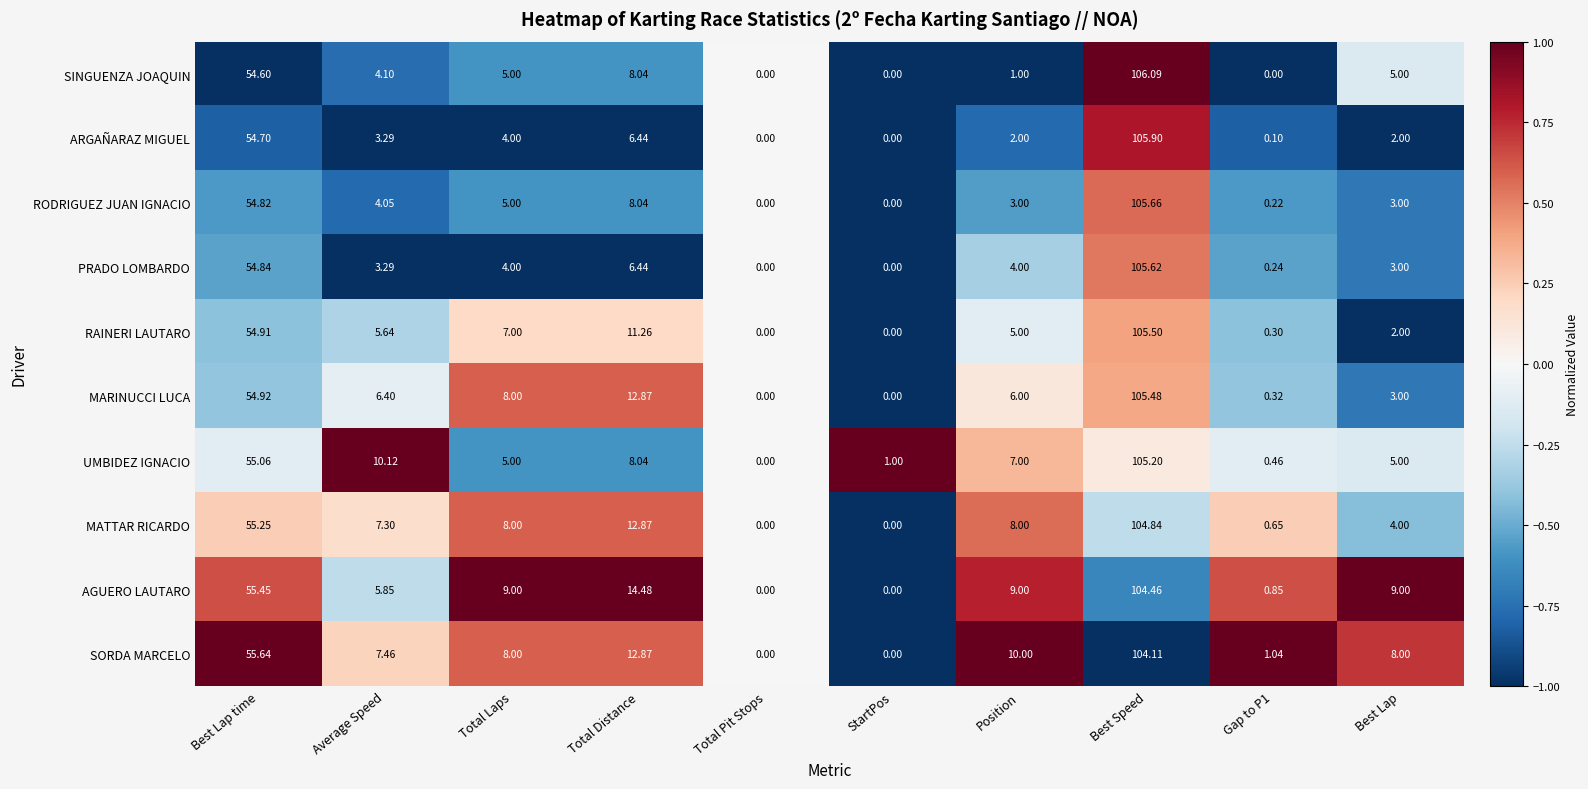

Where is SINGUENZA JOAQUIN nearest to the value 53?

Best Lap time